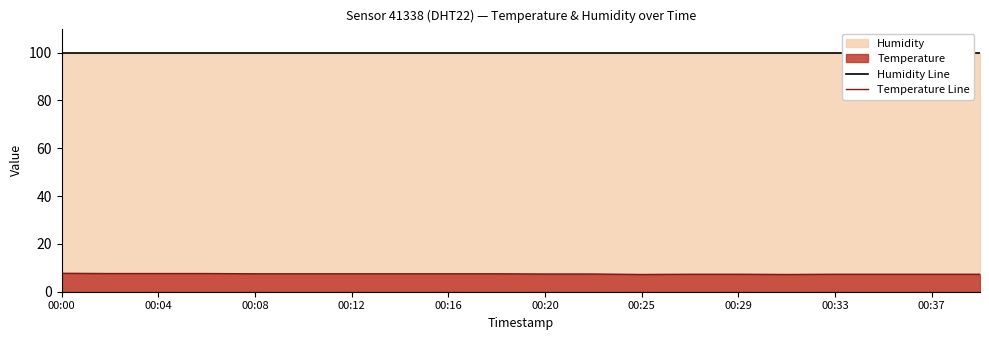

Reading left to right, what are all the values shown in this chart?

Humidity Line: 99.9	99.9	99.9	99.9	99.9	99.9	99.9	99.9	99.9	99.9	99.9	99.9	99.9	99.9	99.9	99.9	99.9	99.9	99.9	99.9
Temperature Line: 7.7	7.6	7.6	7.6	7.5	7.5	7.5	7.5	7.5	7.5	7.4	7.4	7.2	7.3	7.3	7.2	7.3	7.3	7.3	7.3